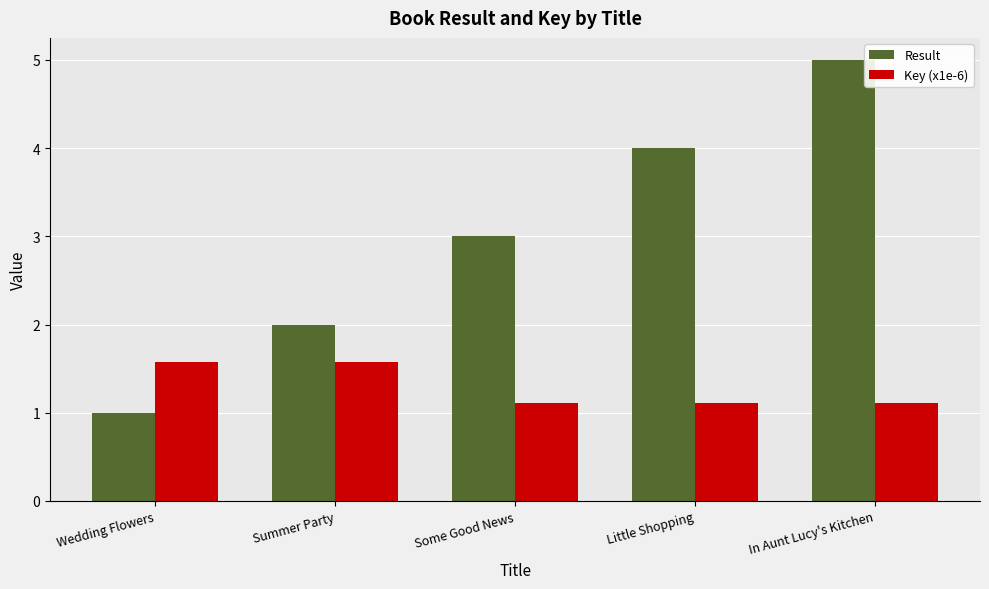

What is the value of the Key (x1e-6) bar at the 4th from the left?

1.1